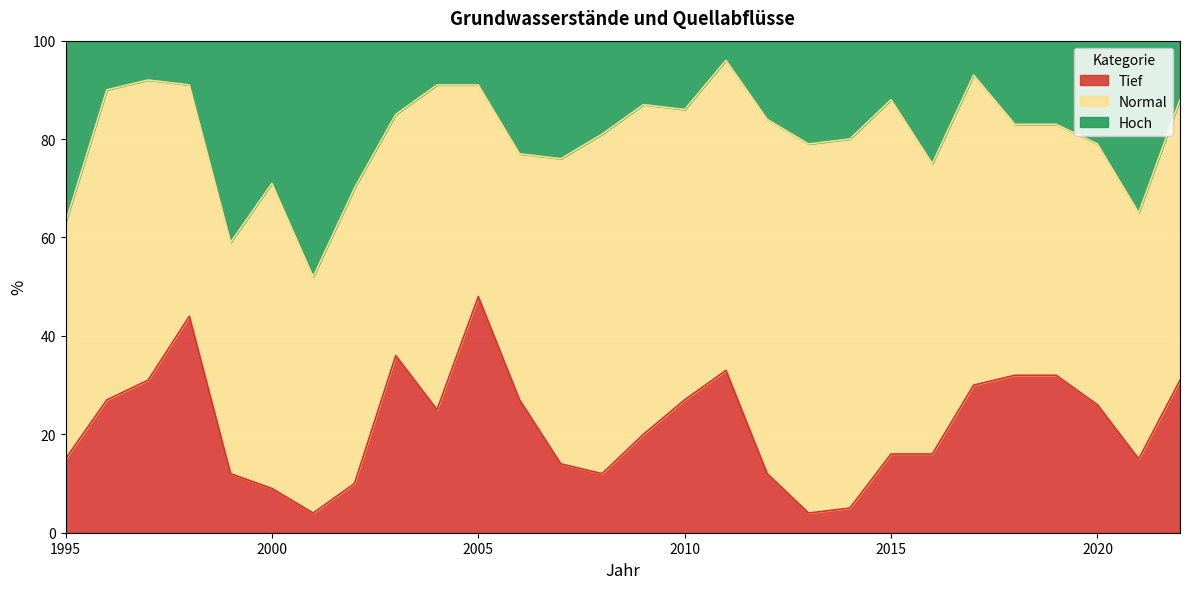

What is the difference between the Tief values at 2019 and 2006?

5